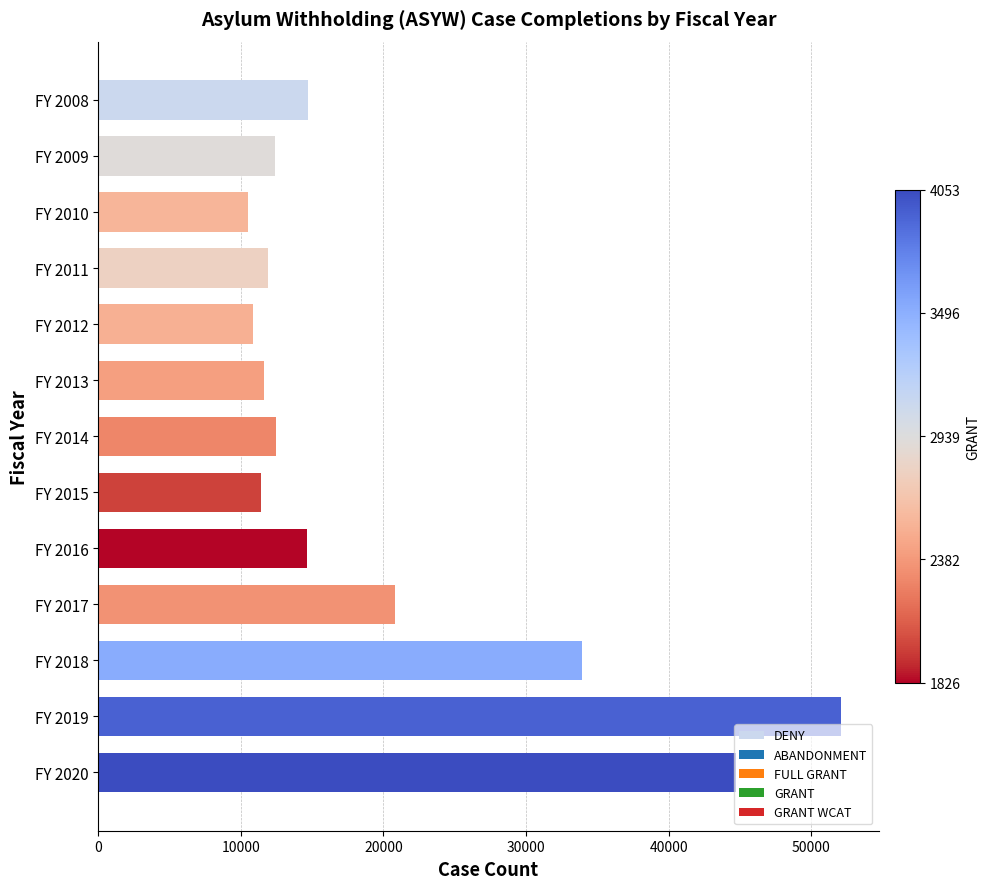

Approximately how many times larger is the value at FY 2009 compared to FY 2018?

0.4